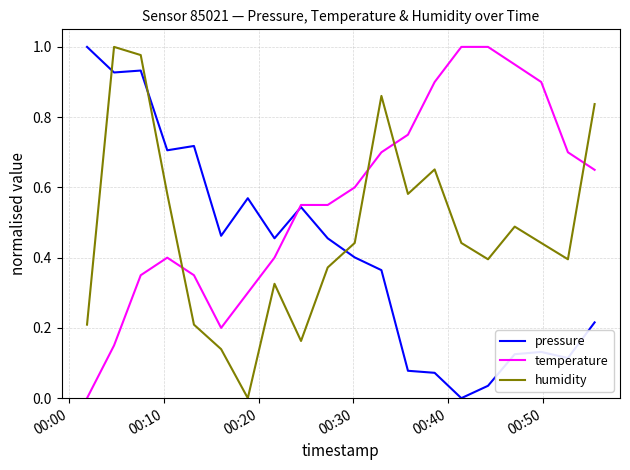

Rank the series by their average value, from lowest to highest.

pressure, humidity, temperature